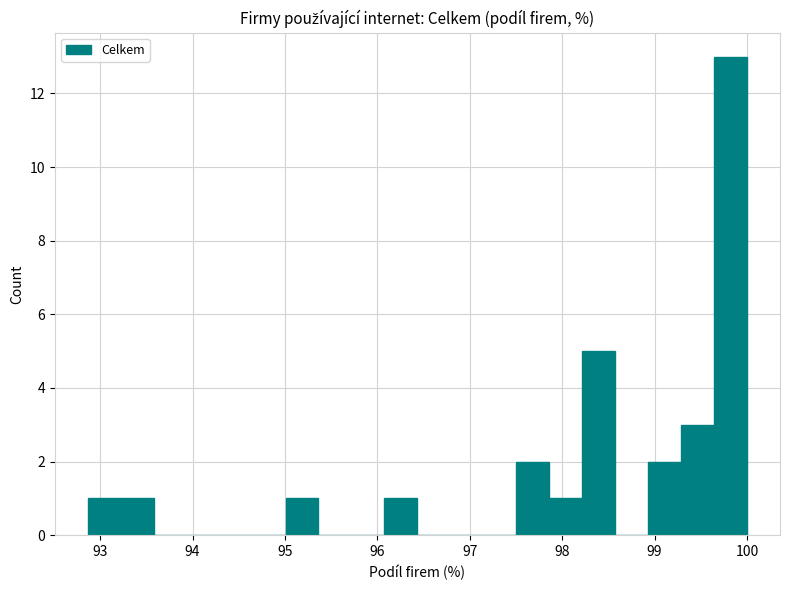

Around what value on the x-axis is the tallest bar? Give the approximate position of its centre, as read against the axis.

99.8